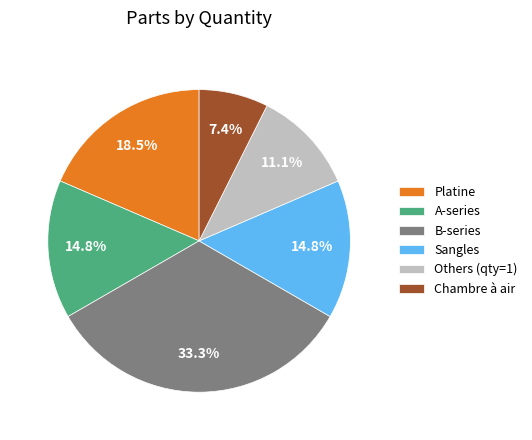

What percentage do A-series and Platine together represent?

33.3%